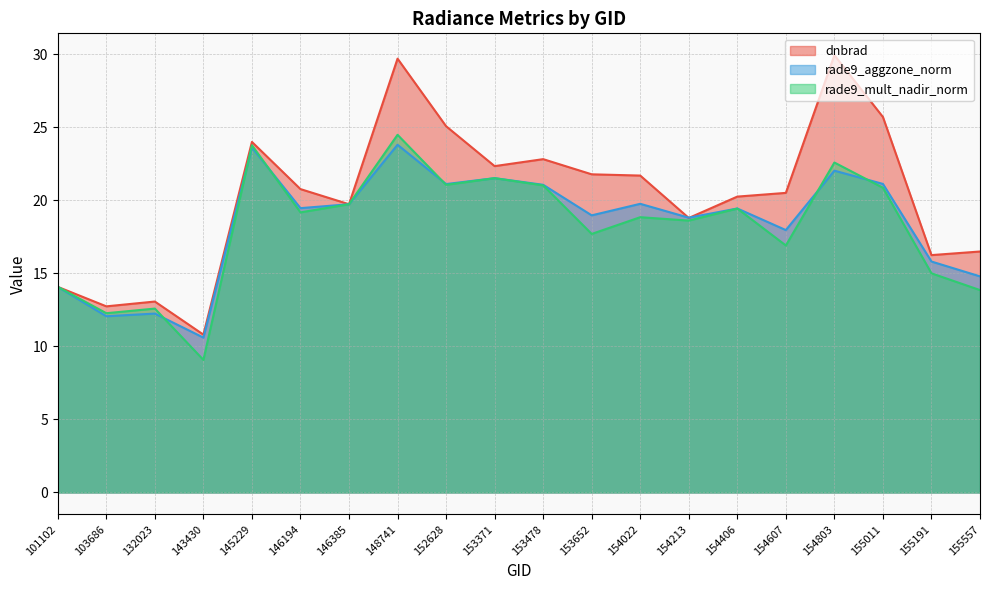

Reading left to right, extract all data points from this chart.

dnbrad: 14.1	12.7	13.1	10.8	24.0	20.8	19.7	29.7	25.1	22.3	22.8	21.8	21.7	18.8	20.3	20.5	29.9	25.7	16.2	16.5
rade9_aggzone_norm: 14.1	12.1	12.2	10.6	23.6	19.5	19.7	23.8	21.1	21.5	21.1	19.0	19.8	18.8	19.4	18.0	22.0	21.1	15.8	14.8
rade9_mult_nadir_norm: 14.1	12.3	12.6	9.1	23.8	19.2	19.7	24.5	21.1	21.5	21.0	17.7	18.8	18.6	19.4	16.9	22.6	20.9	15.0	13.9